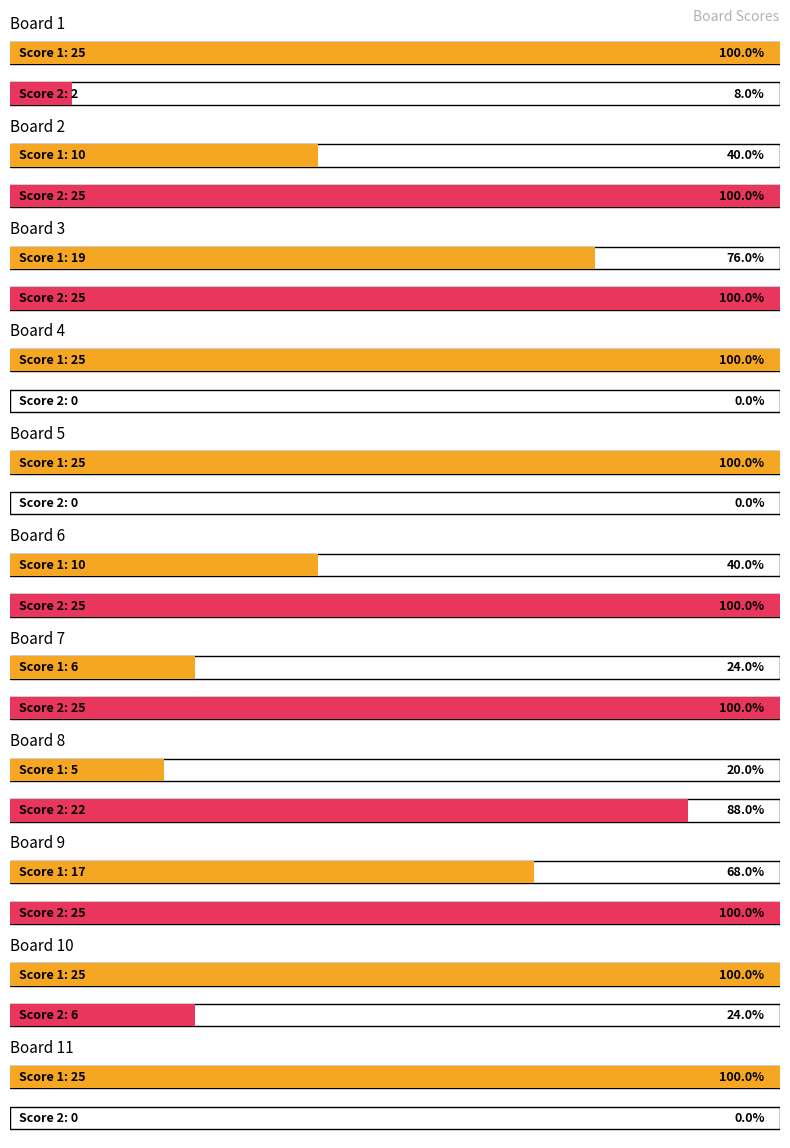

What are all the series names shown in the legend?

Score 1, Score 2